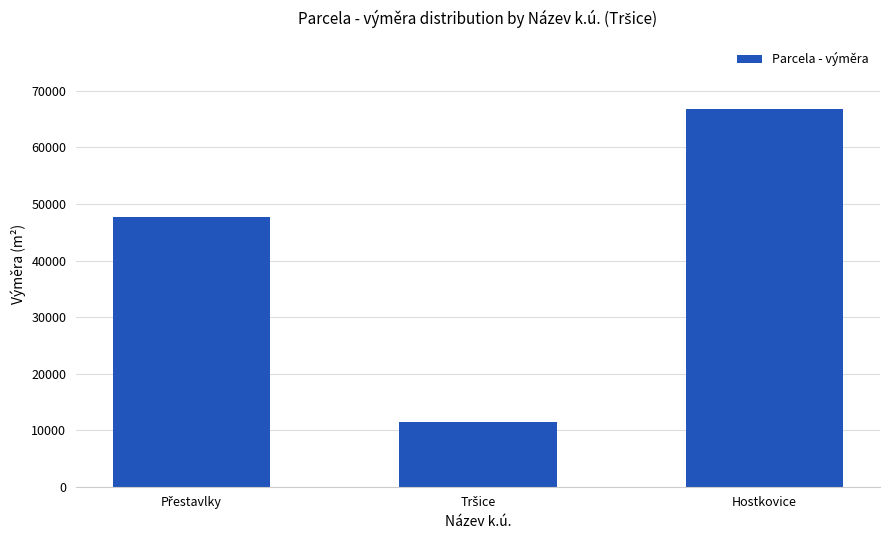

What is the label of the 1st bar from the right?

Hostkovice